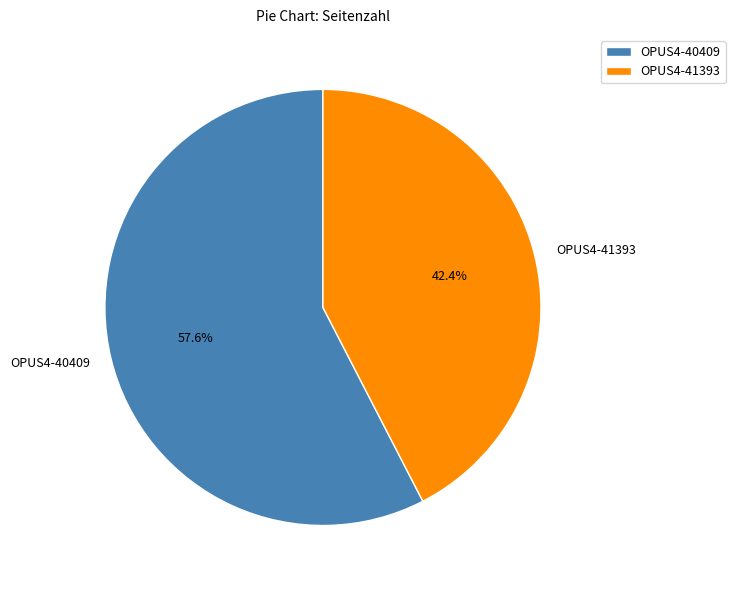

To the nearest percent, what is the average slice percentage?

50%